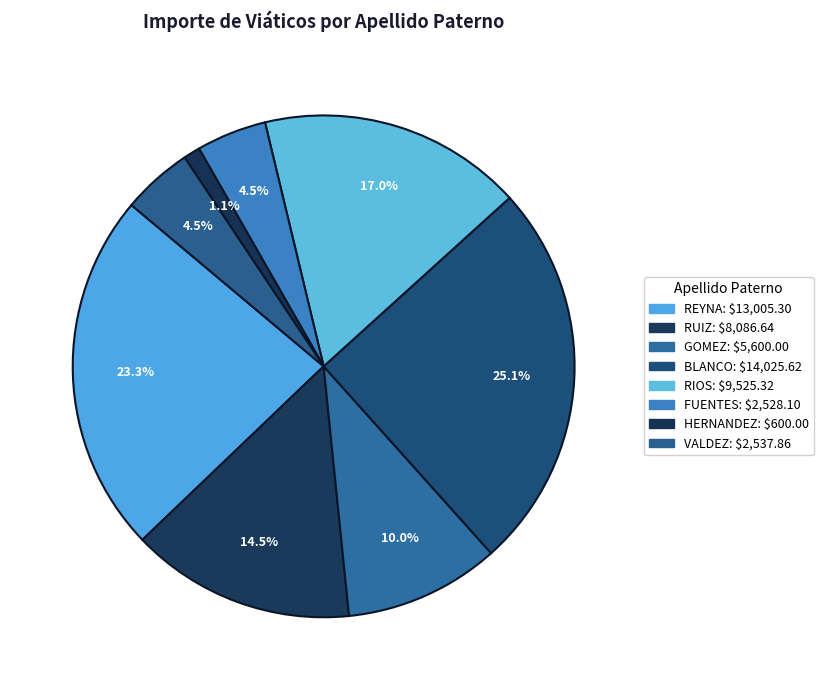

To the nearest percent, what portion does REYNA represent?

23%